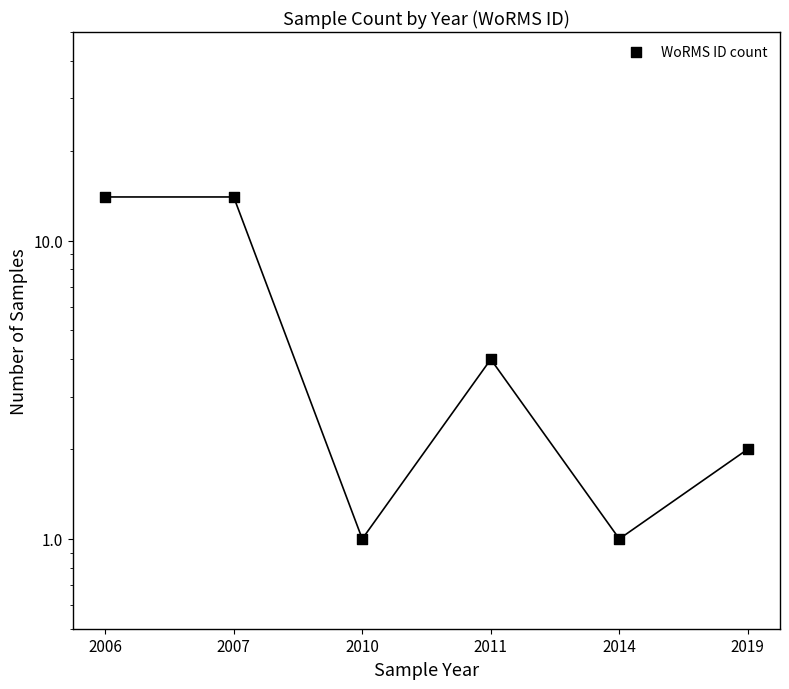

What is the change in value from 2010 to 2011?

+3